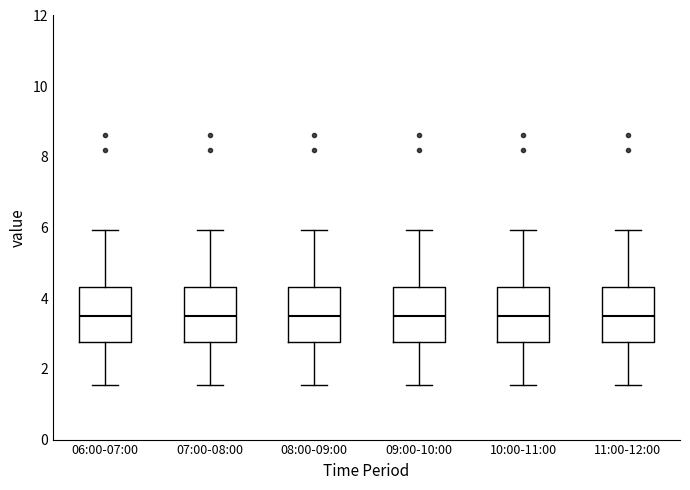

Reading left to right, read every box against the y-axis: the position of its median line, the range the box covers, and the ends of its whiskers. The values are not printed on the chart, so give them approximately, as read against the axis.

06:00-07:00: median 3.4, box 2.8 to 4.4, whiskers 1.6 to 6.0
07:00-08:00: median 3.4, box 2.8 to 4.4, whiskers 1.6 to 6.0
08:00-09:00: median 3.4, box 2.8 to 4.4, whiskers 1.6 to 6.0
09:00-10:00: median 3.4, box 2.8 to 4.4, whiskers 1.6 to 6.0
10:00-11:00: median 3.4, box 2.8 to 4.4, whiskers 1.6 to 6.0
11:00-12:00: median 3.4, box 2.8 to 4.4, whiskers 1.6 to 6.0